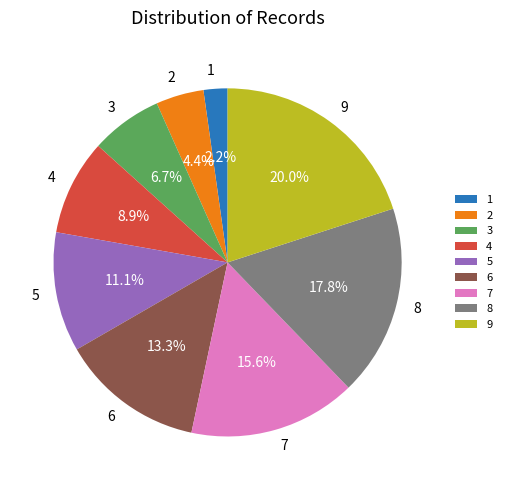

Is 4 the majority of the pie?

No